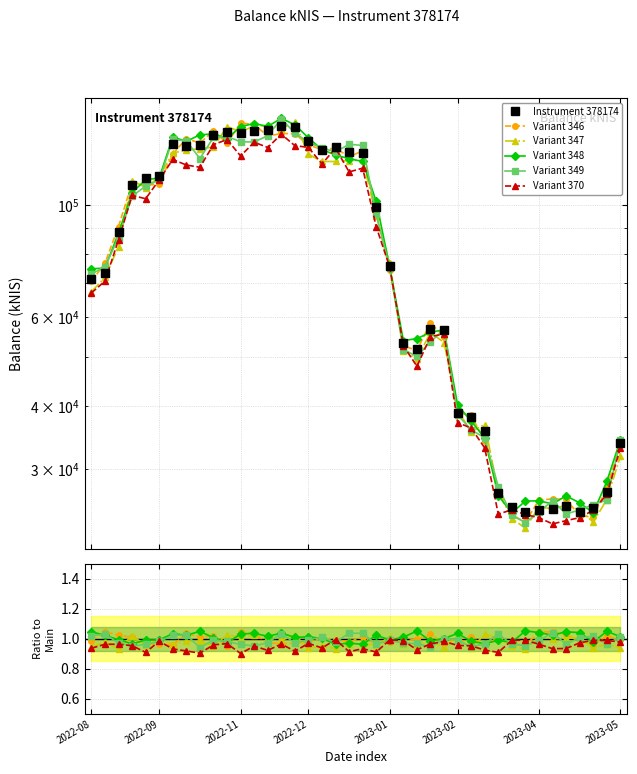

What is the value of the Variant 348 point at the 37th from the left?

1.0